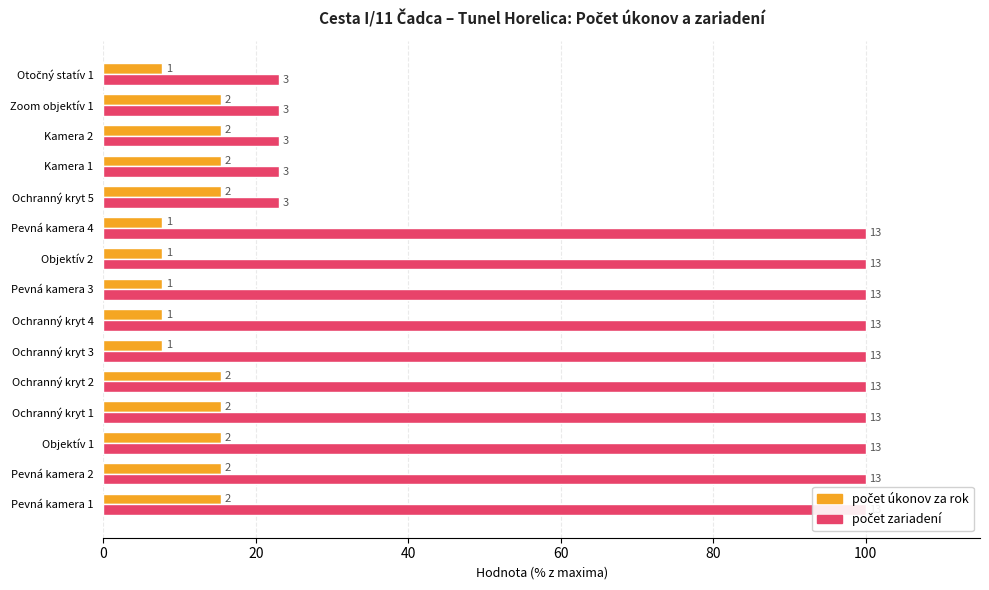

List the series in order of their peak value, highest first.

počet zariadení, počet úkonov za rok